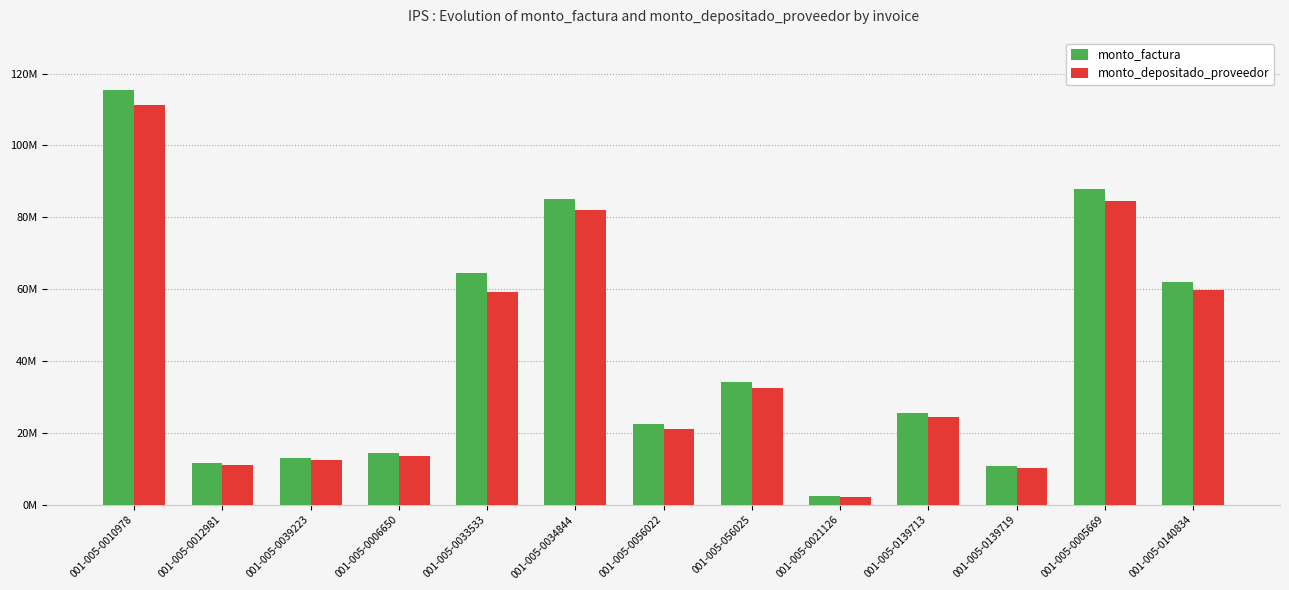

What value does the monto_depositado_proveedor series have at 001-005-0039223, to the nearest 50?

12462300